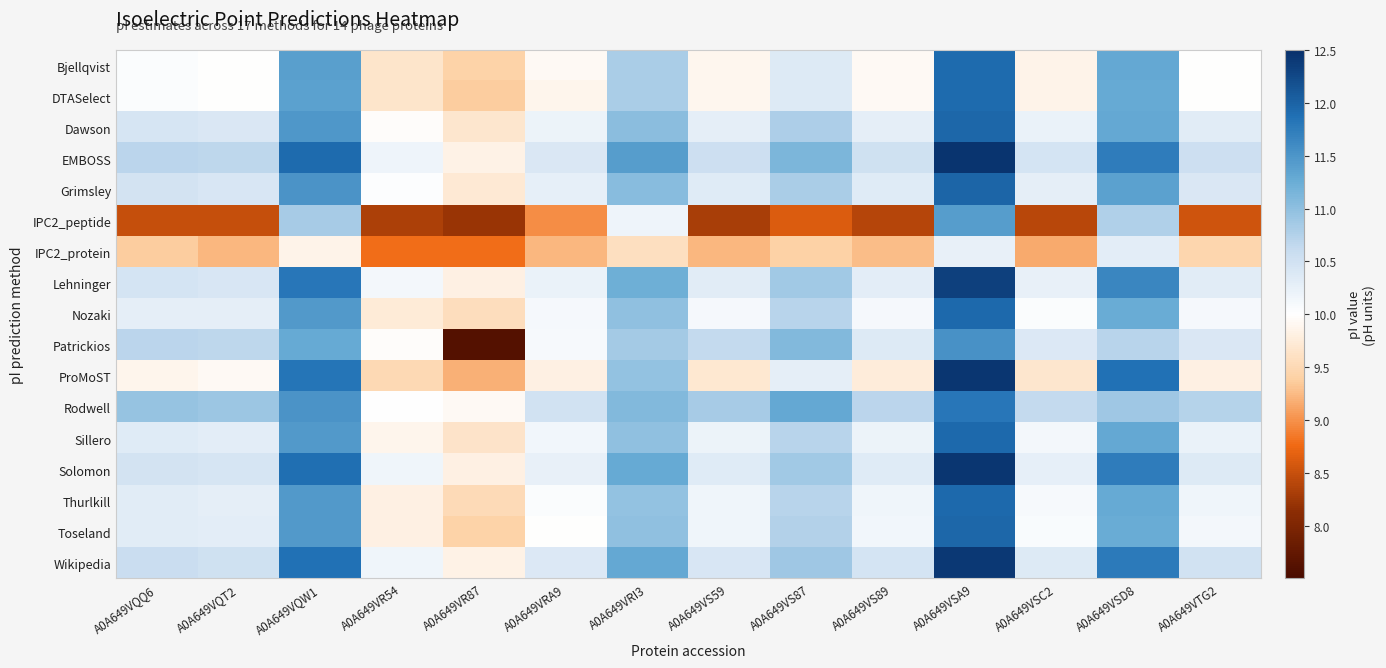

What is the difference between the highest and lowest values at A0A649VS87?

2.7